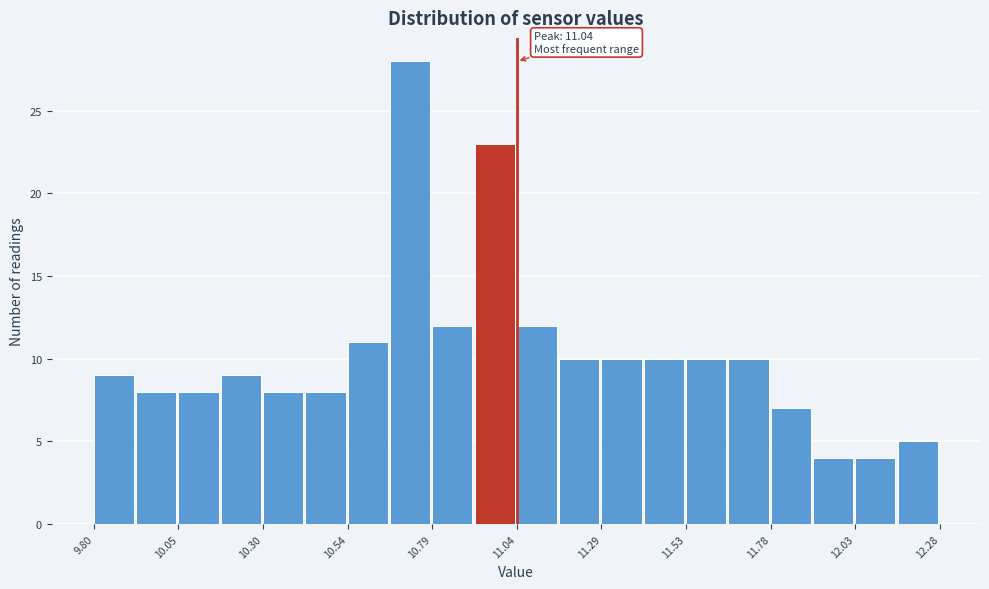

Around what value on the x-axis is the tallest bar? Give the approximate position of its centre, as read against the axis.

10.75